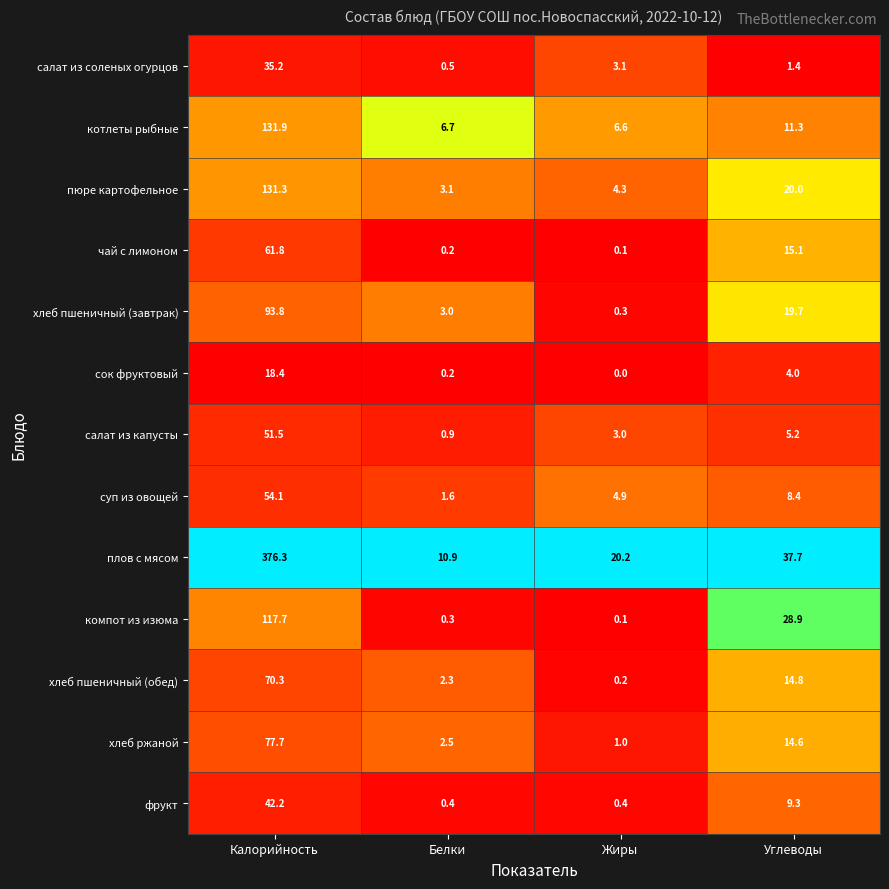

At which category is the sum across all series the highest?

Калорийность